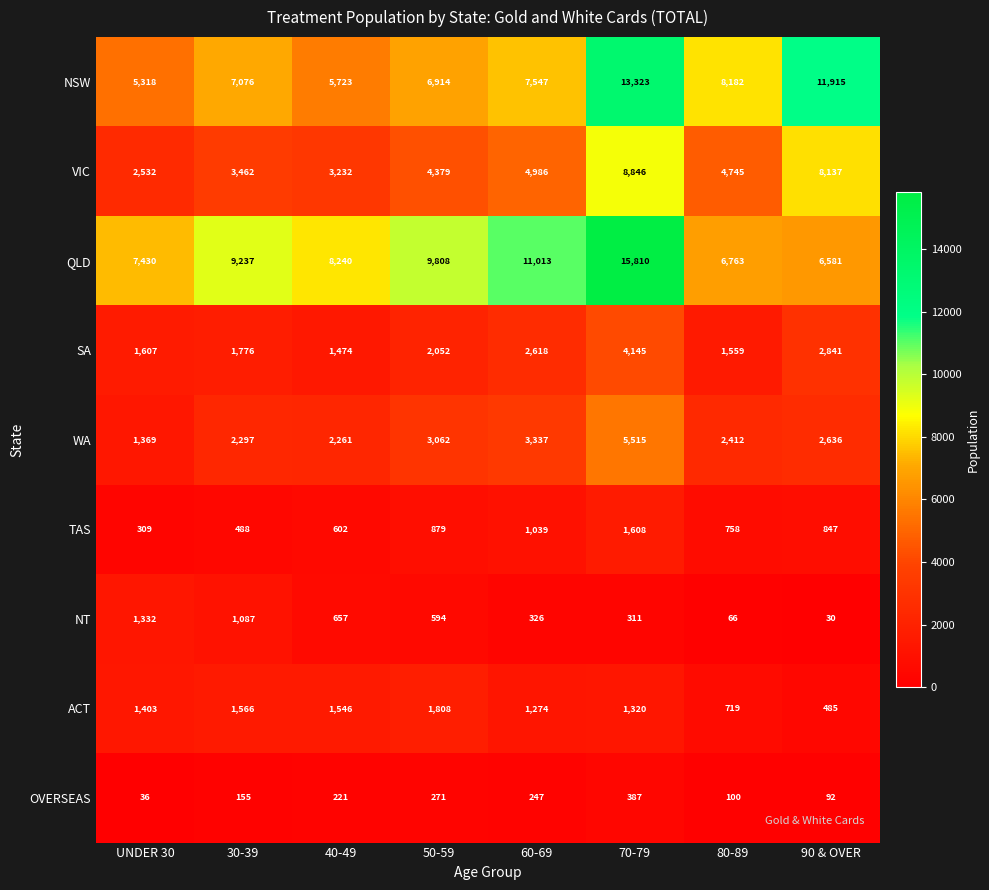

What is the sum of all QLD values?

74882